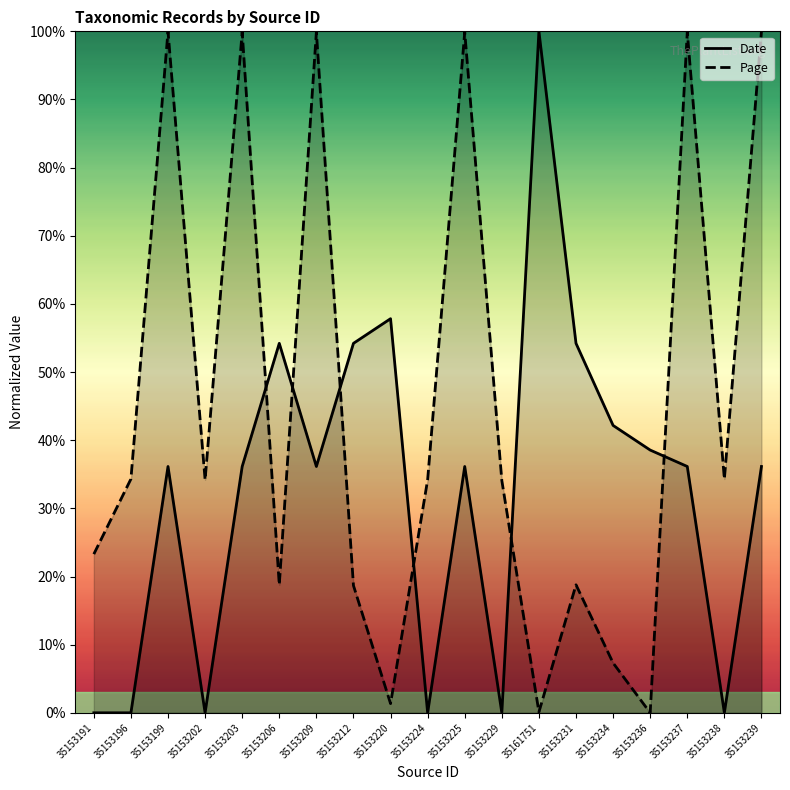

In Date, how many points are higher than both neighbors (excluding endpoints)?

5